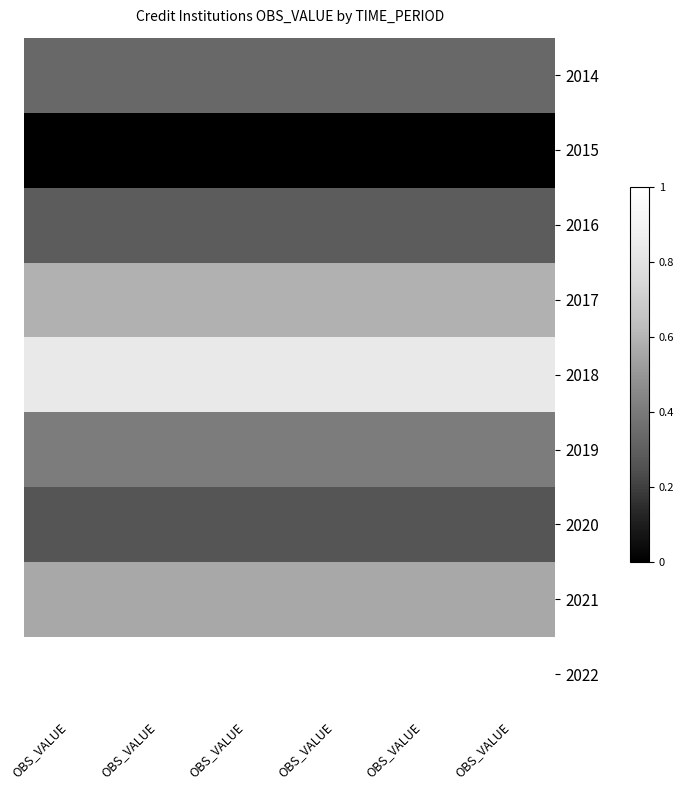

Reading left to right, extract all data points from this chart.

2014: OBS_VALUE=0.3	OBS_VALUE=0.3	OBS_VALUE=0.3	OBS_VALUE=0.3	OBS_VALUE=0.3	OBS_VALUE=0.3
2015: OBS_VALUE=0.0	OBS_VALUE=0.0	OBS_VALUE=0.0	OBS_VALUE=0.0	OBS_VALUE=0.0	OBS_VALUE=0.0
2016: OBS_VALUE=0.3	OBS_VALUE=0.3	OBS_VALUE=0.3	OBS_VALUE=0.3	OBS_VALUE=0.3	OBS_VALUE=0.3
2017: OBS_VALUE=0.6	OBS_VALUE=0.6	OBS_VALUE=0.6	OBS_VALUE=0.6	OBS_VALUE=0.6	OBS_VALUE=0.6
2018: OBS_VALUE=0.8	OBS_VALUE=0.8	OBS_VALUE=0.8	OBS_VALUE=0.8	OBS_VALUE=0.8	OBS_VALUE=0.8
2019: OBS_VALUE=0.4	OBS_VALUE=0.4	OBS_VALUE=0.4	OBS_VALUE=0.4	OBS_VALUE=0.4	OBS_VALUE=0.4
2020: OBS_VALUE=0.3	OBS_VALUE=0.3	OBS_VALUE=0.3	OBS_VALUE=0.3	OBS_VALUE=0.3	OBS_VALUE=0.3
2021: OBS_VALUE=0.6	OBS_VALUE=0.6	OBS_VALUE=0.6	OBS_VALUE=0.6	OBS_VALUE=0.6	OBS_VALUE=0.6
2022: OBS_VALUE=1.0	OBS_VALUE=1.0	OBS_VALUE=1.0	OBS_VALUE=1.0	OBS_VALUE=1.0	OBS_VALUE=1.0